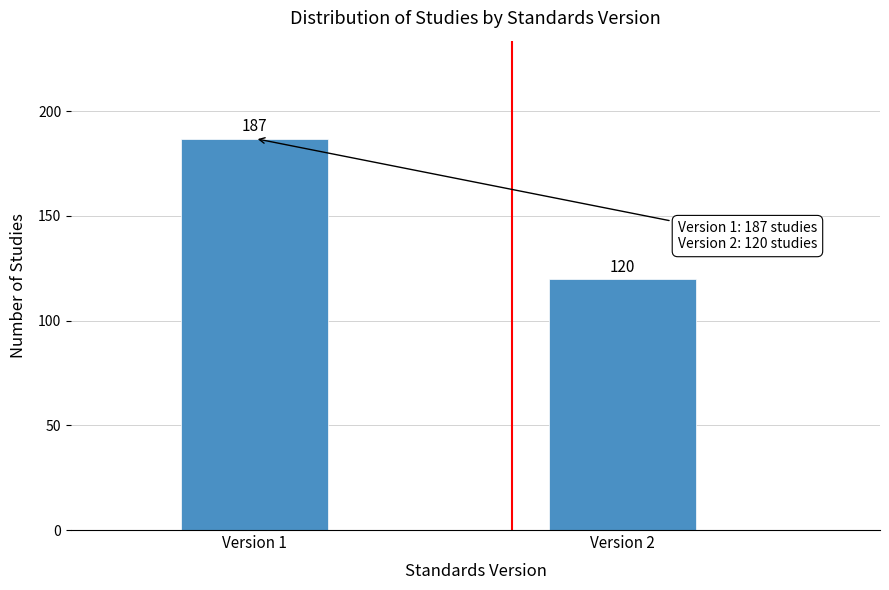

Reading right to left, extract all data points from this chart.

120	187